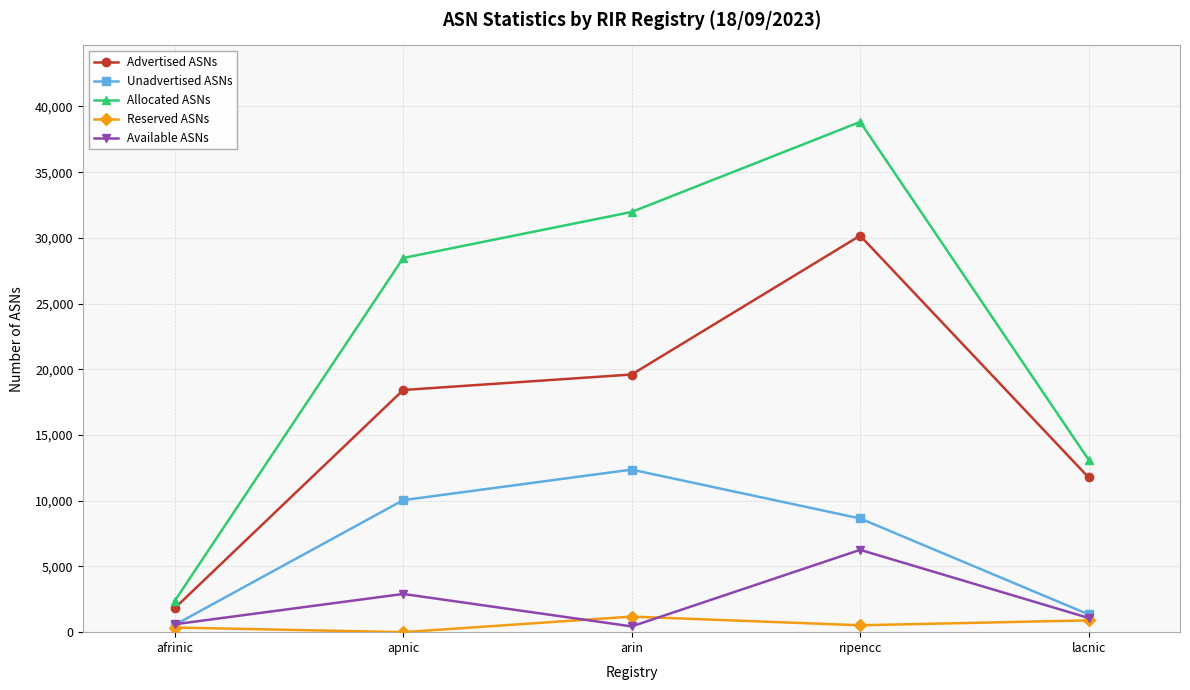

How many values in the Reserved ASNs series are below 524?

2